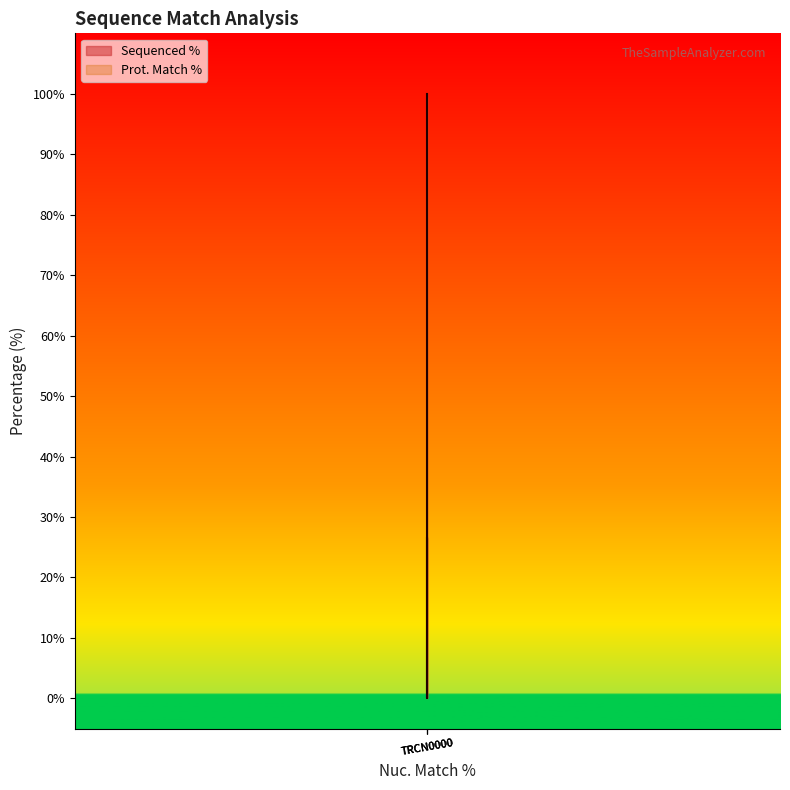

How many lines are shown in the chart?

1